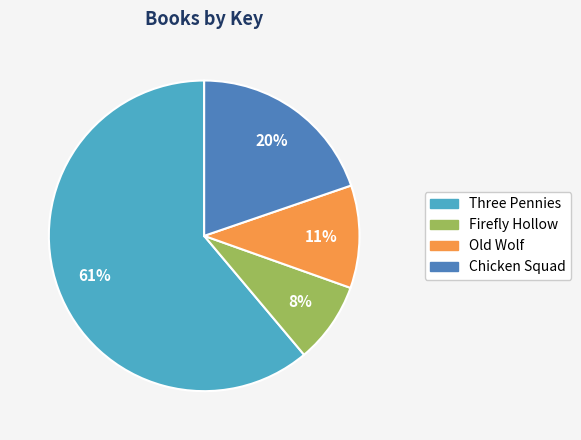

The Three Pennies slice represents 67% of the pie. True or false?

False